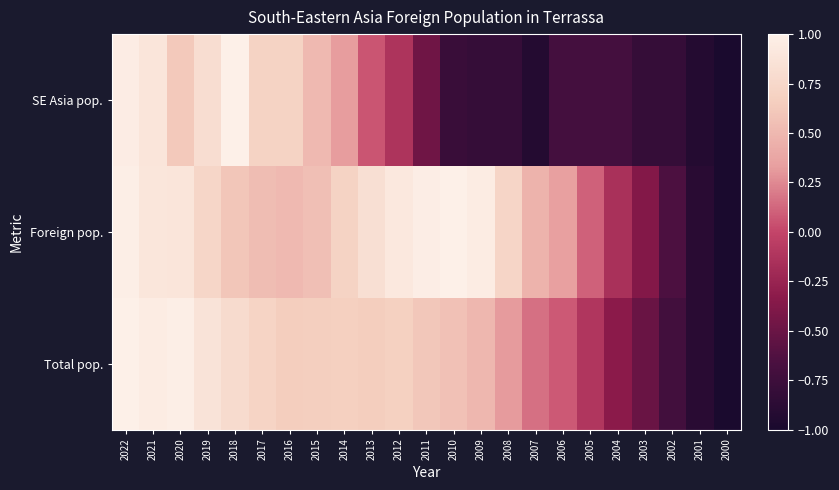

What is the maximum value shown in the chart?

1.0